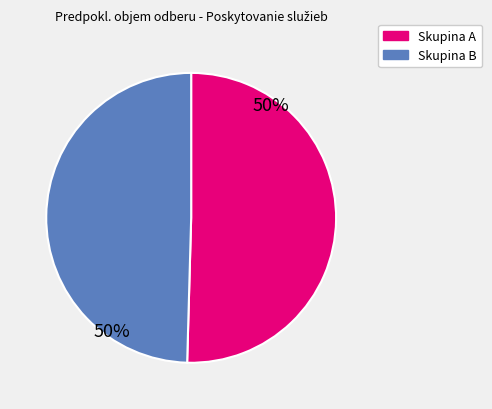

To the nearest percent, what is the average slice percentage?

50%